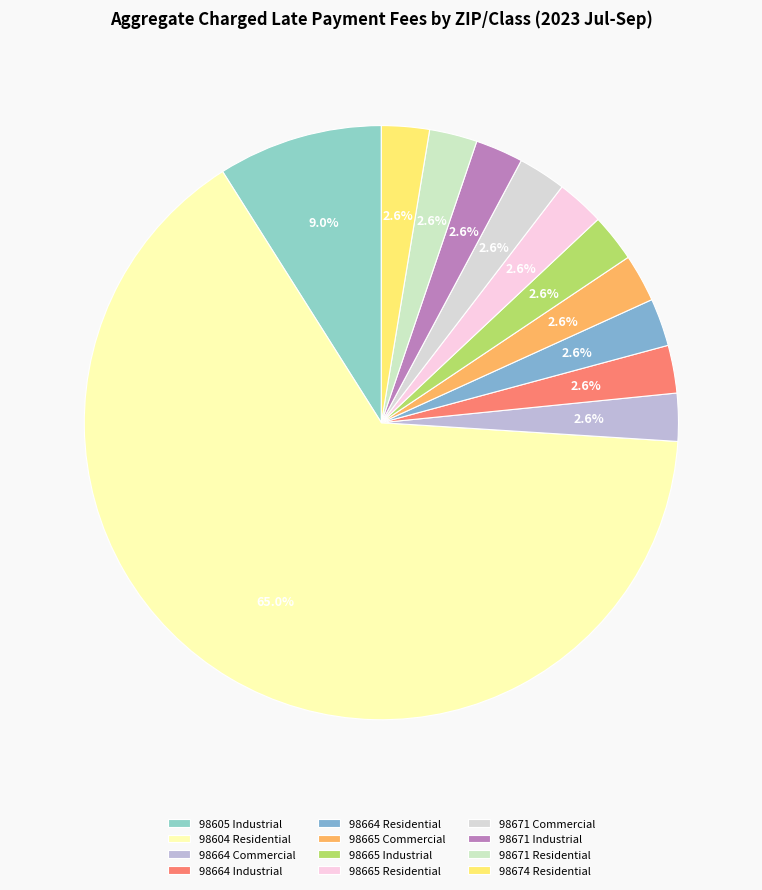

What is the largest slice in the pie chart?

98604 Residential